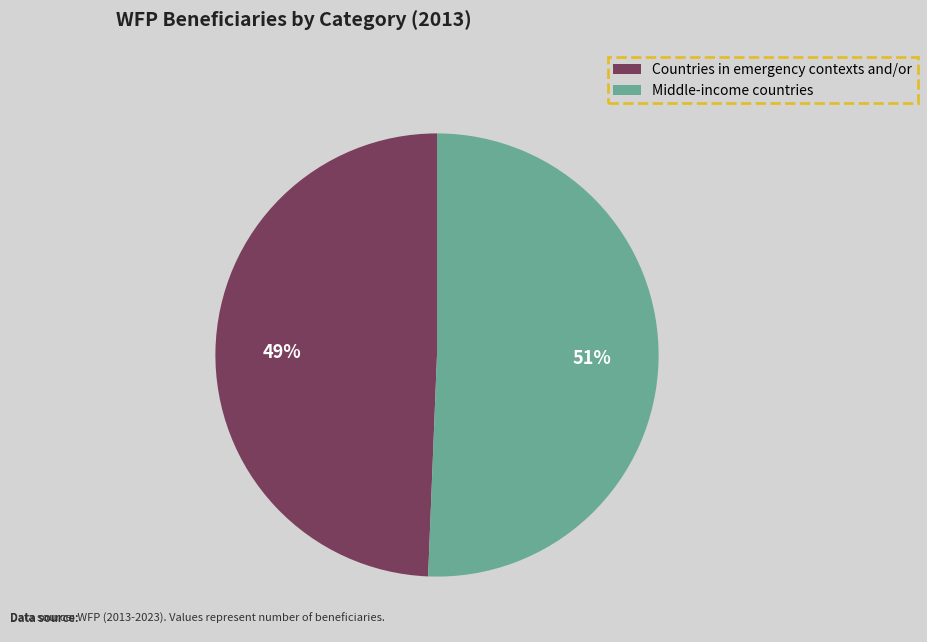

How many slices are in this pie chart?

2